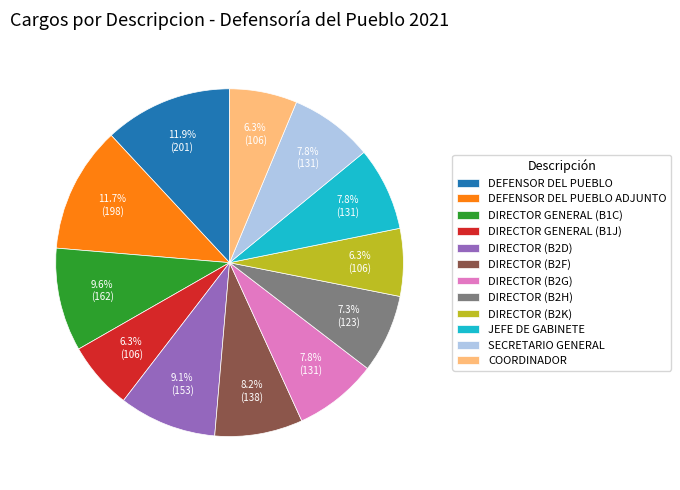

What percentage do DEFENSOR DEL PUEBLO ADJUNTO and SECRETARIO GENERAL together represent?

19.5%